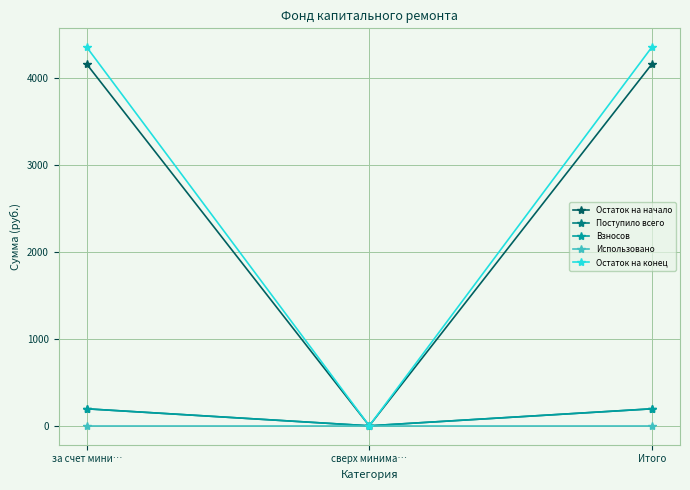

Is this an area chart (filled region under the line)?

No